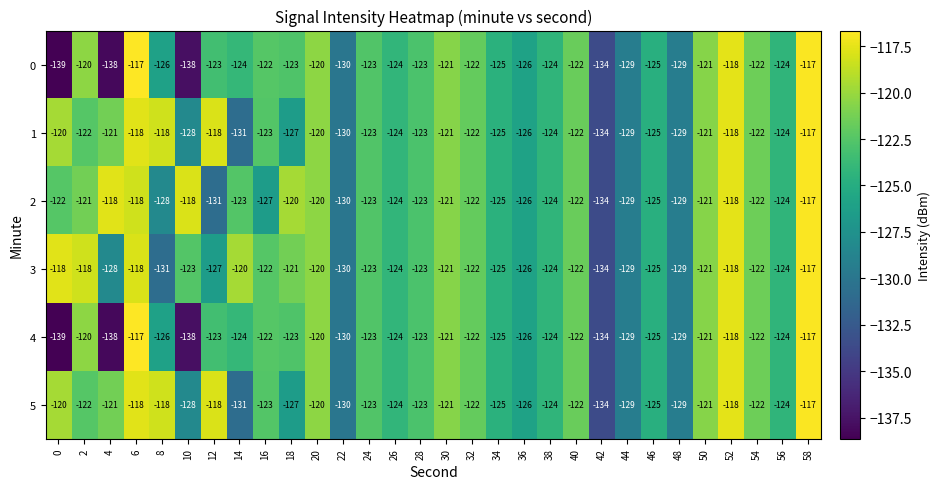

What is the minimum value shown in the chart?

-139